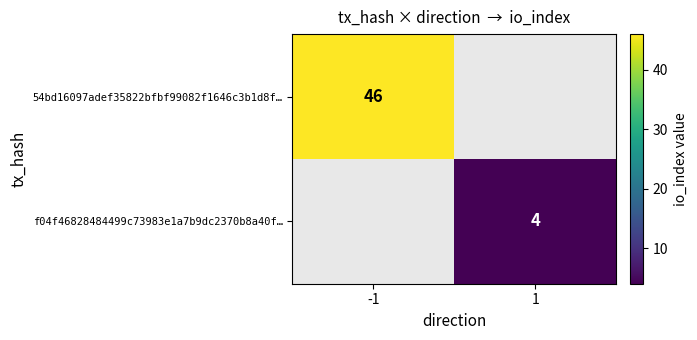

The f04f46828484499c73983e1a7b9dc2370b8a40f… series shows 6.4 at 1. True or false?

False